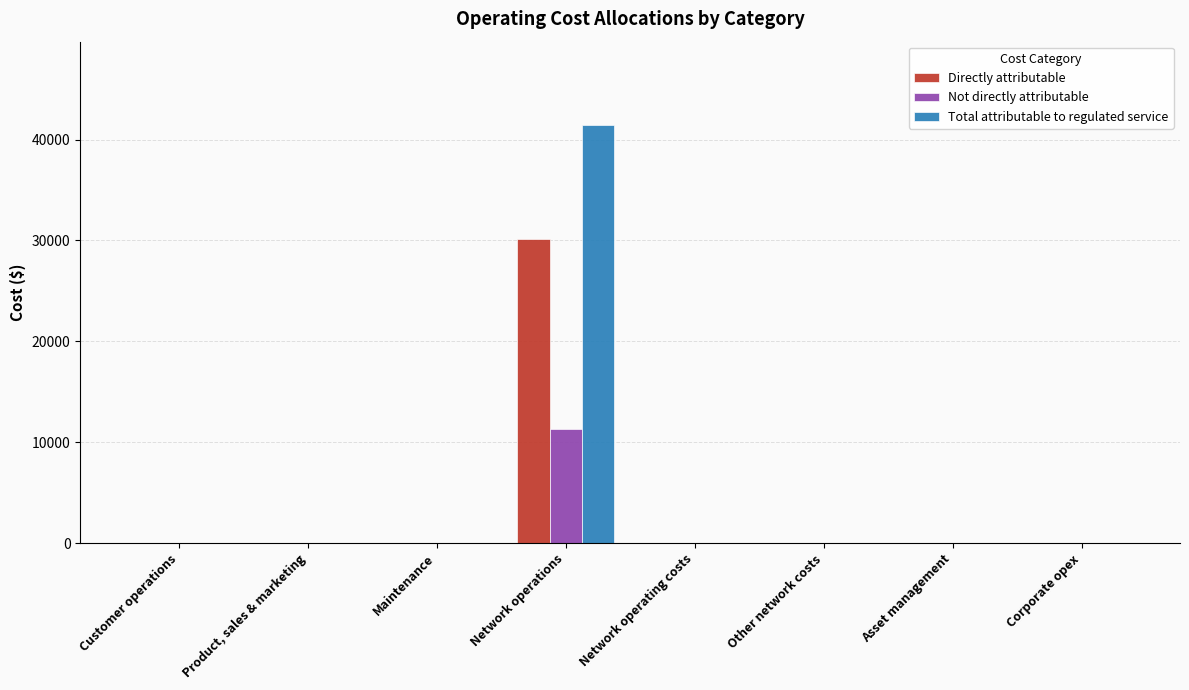

Reading left to right, what are all the values shown in this chart?

Directly attributable: 0	0	0	30109	0	0	0	0
Not directly attributable: 0	0	0	11312	0	0	0	0
Total attributable to regulated service: 0	0	0	41421	0	0	0	0